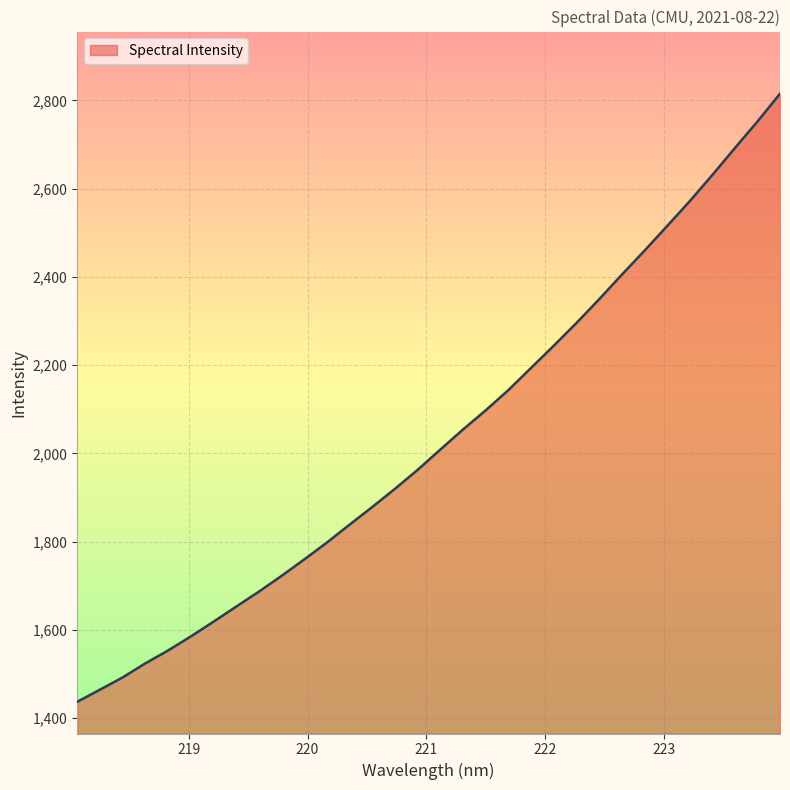

What is the greatest value displayed?

2815.5